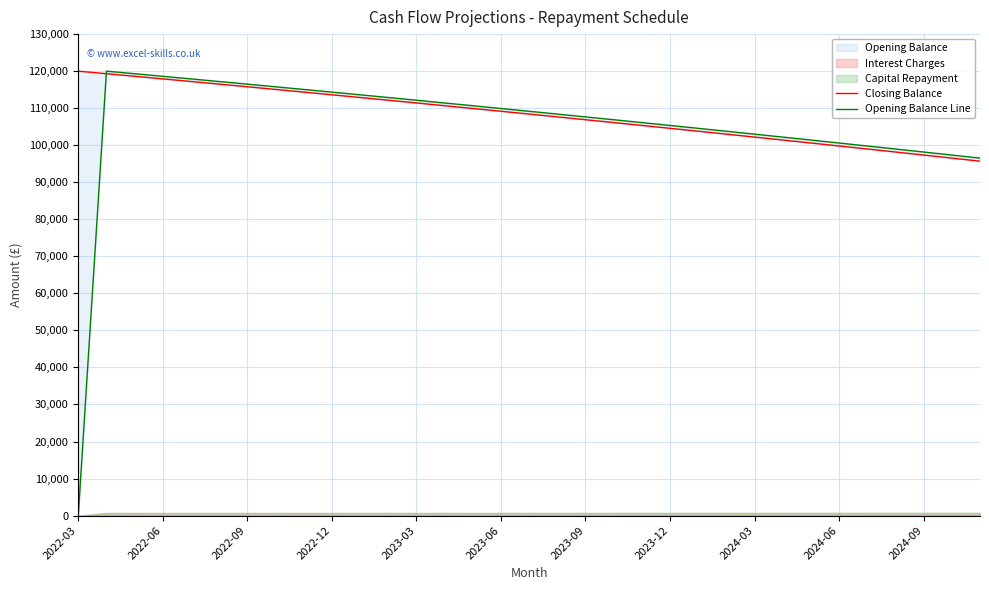

The value of Closing Balance at 16 is 42984.3. True or false?

False